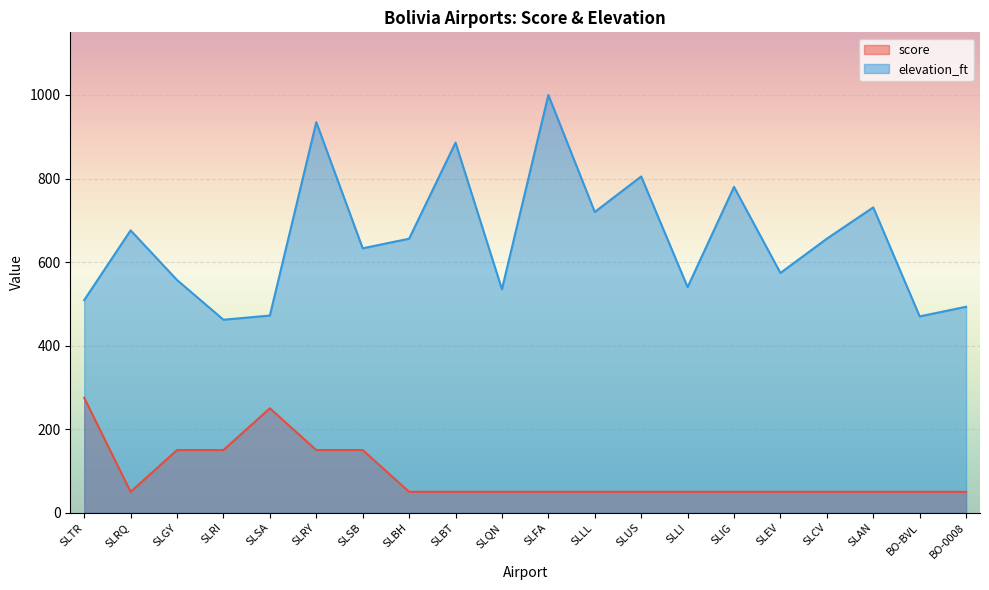

How many distinct data groups are displayed?

2